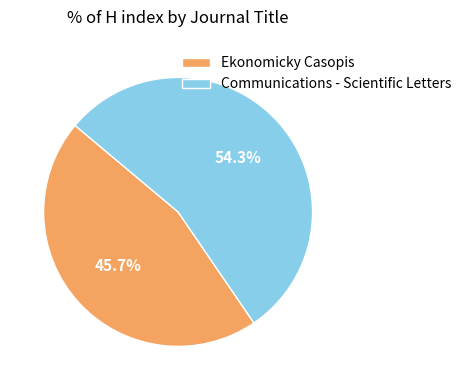

To the nearest percent, what is the difference between the largest and smallest slice percentages?

9%